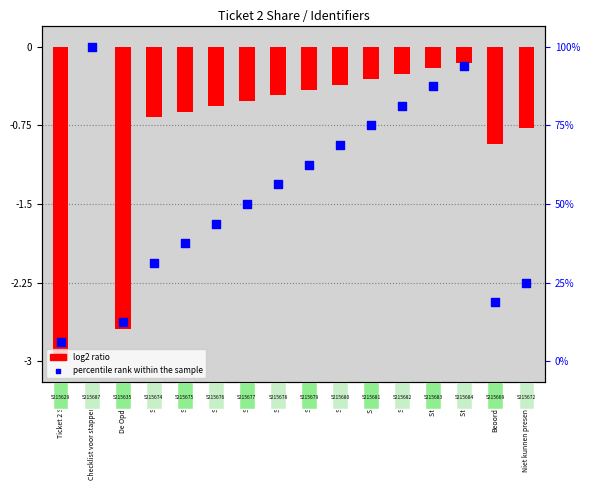

Is the value of percentile rank within the sample at Stap 9 greater than the value of log2 ratio at De Opdracht?

Yes